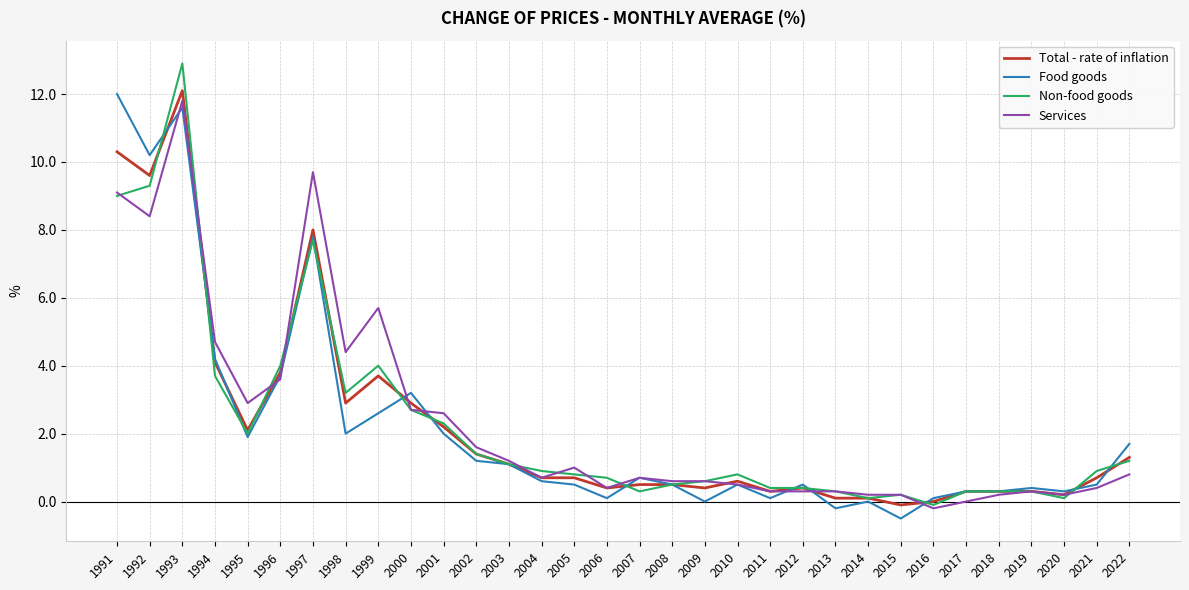

What are all the series names shown in the legend?

Total - rate of inflation, Food goods, Non-food goods, Services